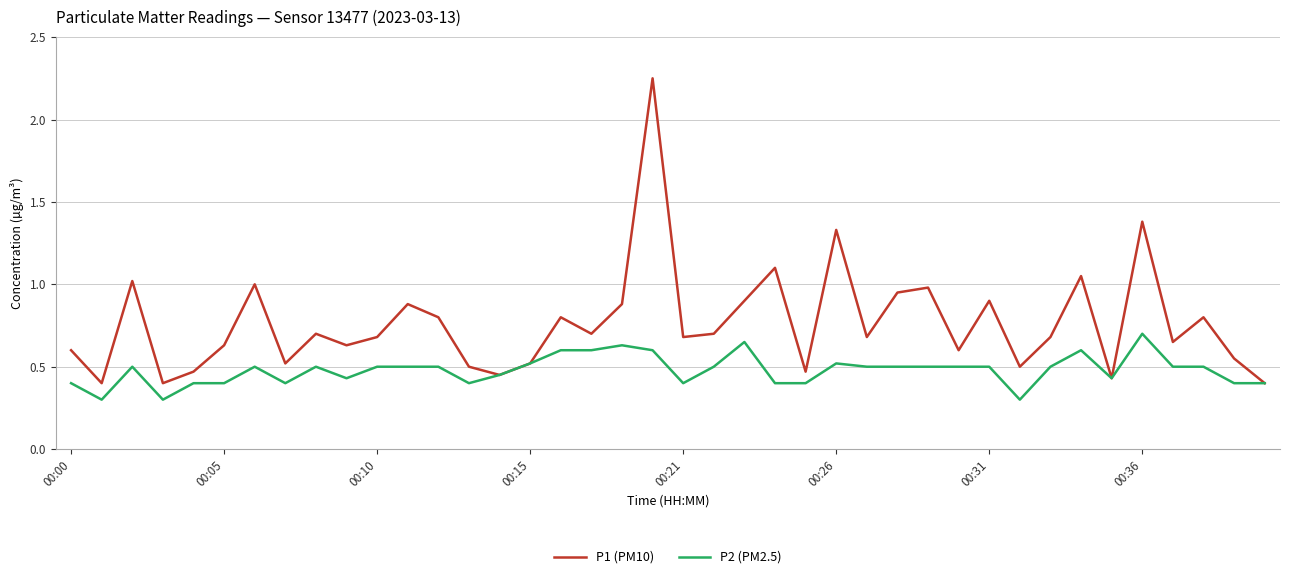

Which series has the largest total across all categories?

P1 (PM10)